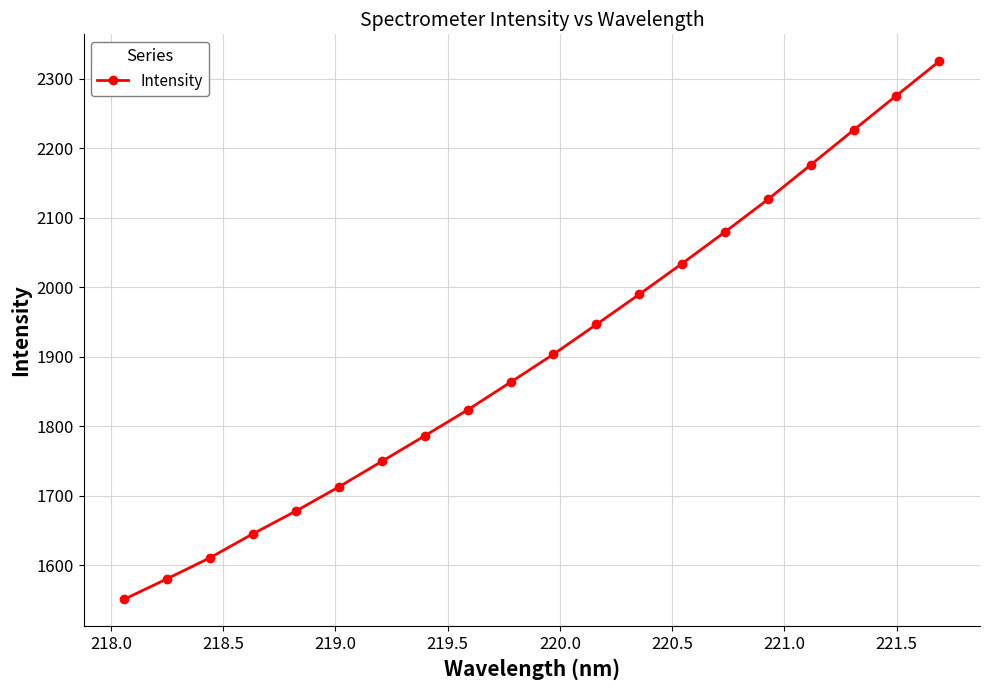

How many lines are shown in the chart?

1